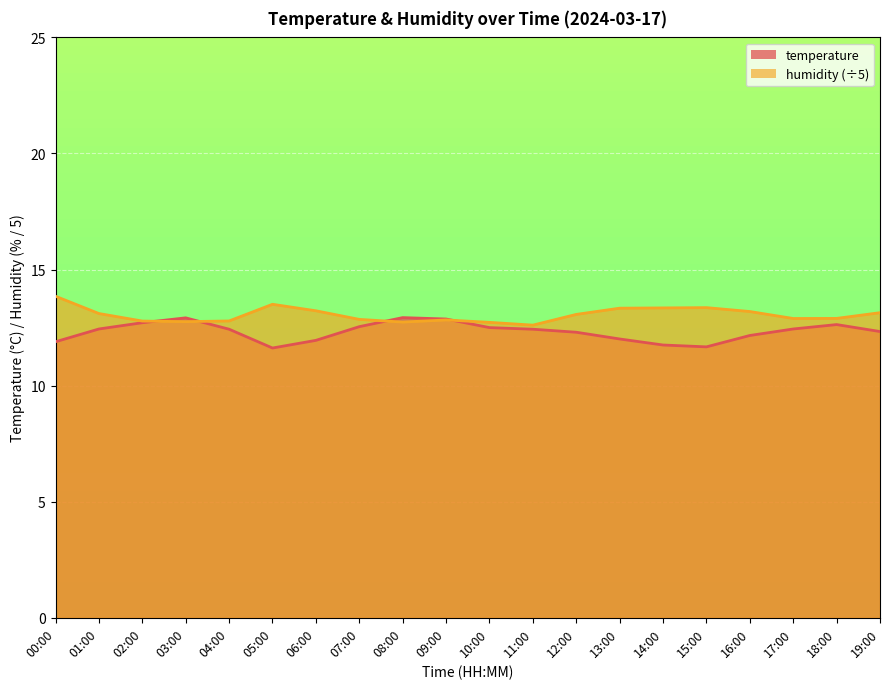

What is the label of the 4th point from the right?

16:00